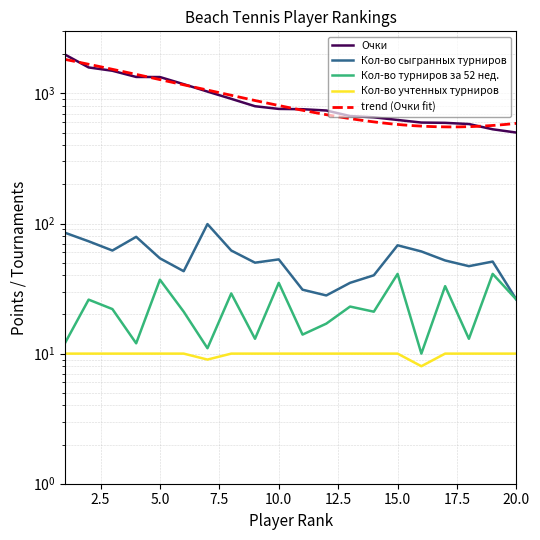

True or false: Кол-во сыгранных турниров has a value of 73.0 at 2.

True